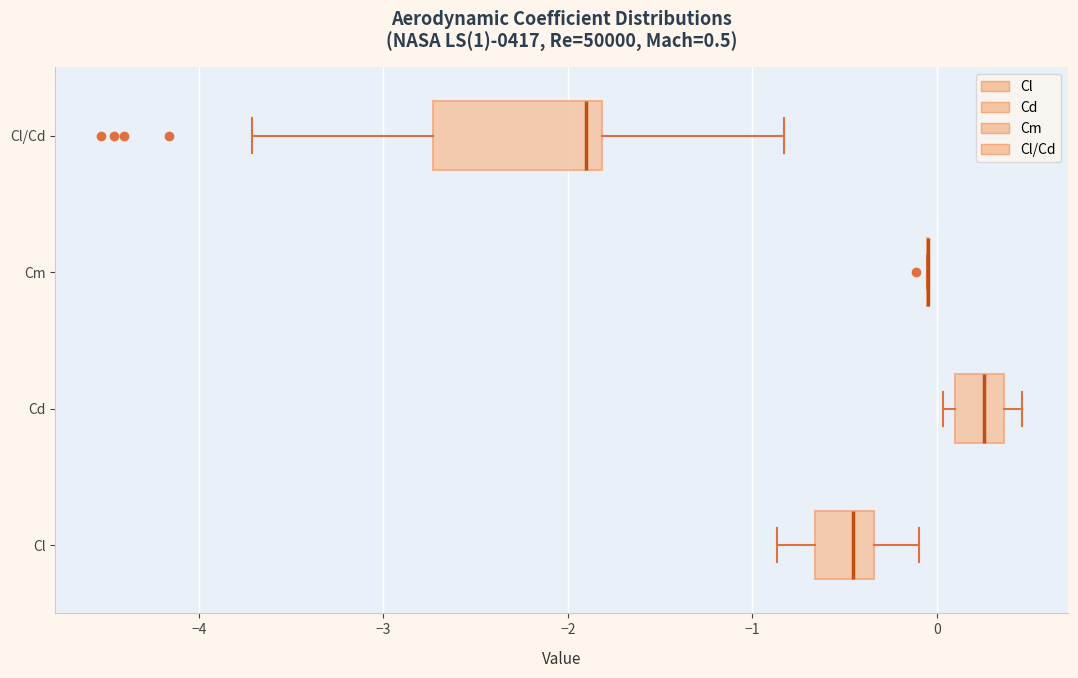

Which box is the widest, from its left edge to its right edge?

Cl/Cd